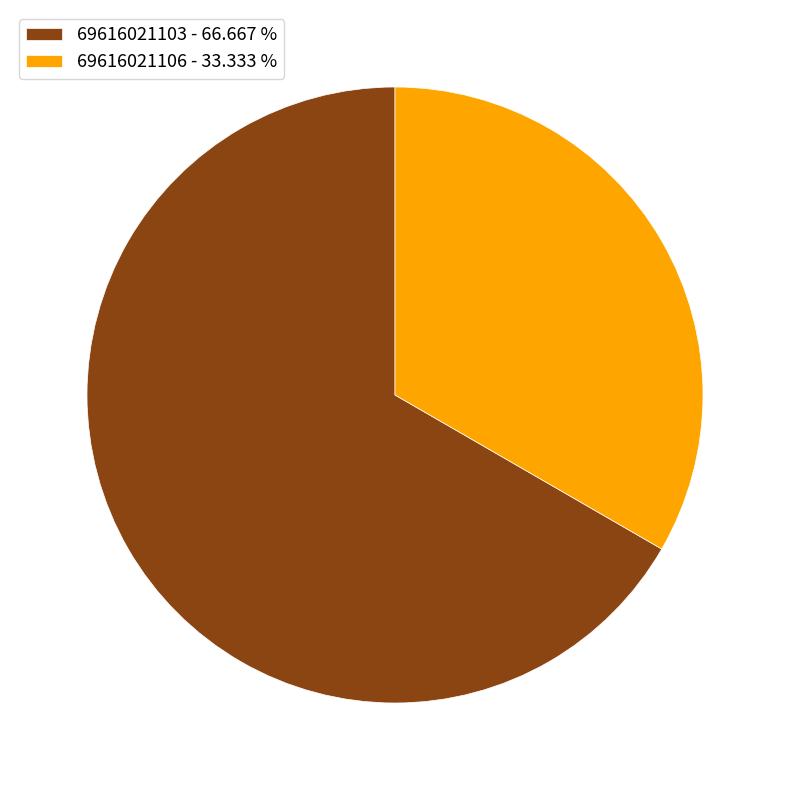

What is the ratio of the value at 69616021106 - 33.333 % to the value at 69616021103 - 66.667 %?

0.5